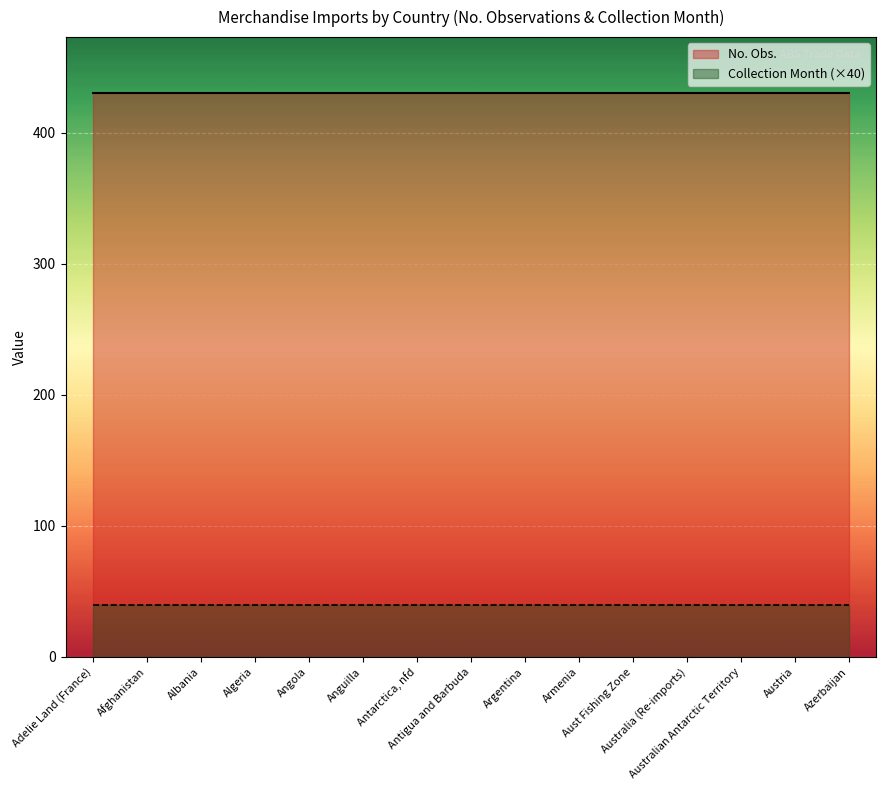

Reading left to right, what are all the values shown in this chart?

No. Obs.: 430	430	430	430	430	430	430	430	430	430	430	430	430	430	430
Collection Month: 1	1	1	1	1	1	1	1	1	1	1	1	1	1	1